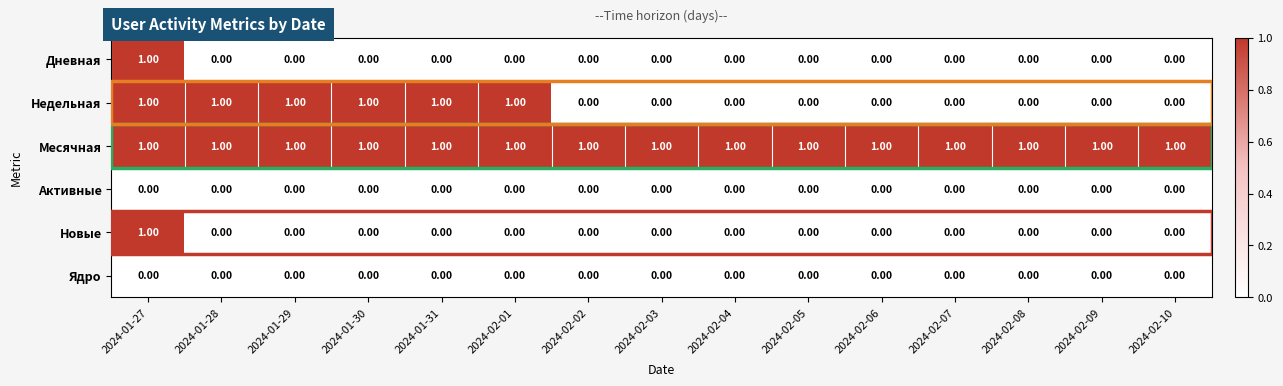

Is the value of Новые at 2024-02-07 greater than the value of Недельная at 2024-01-30?

No